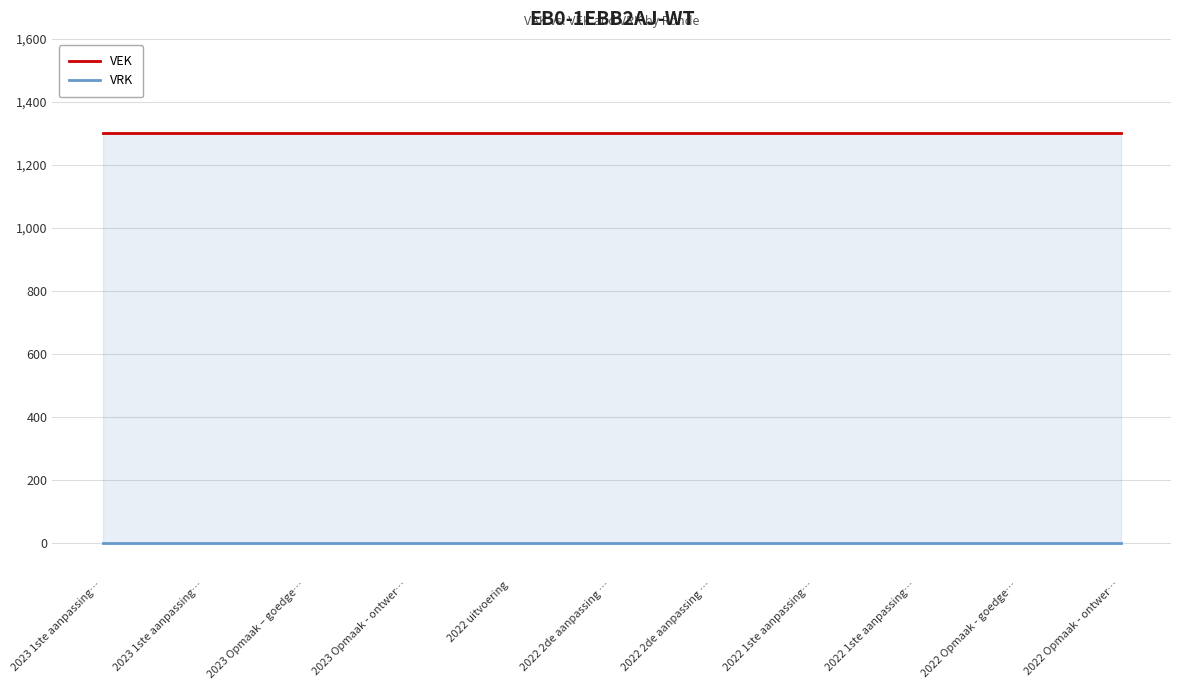

What are all the series names shown in the legend?

VEK, VRK